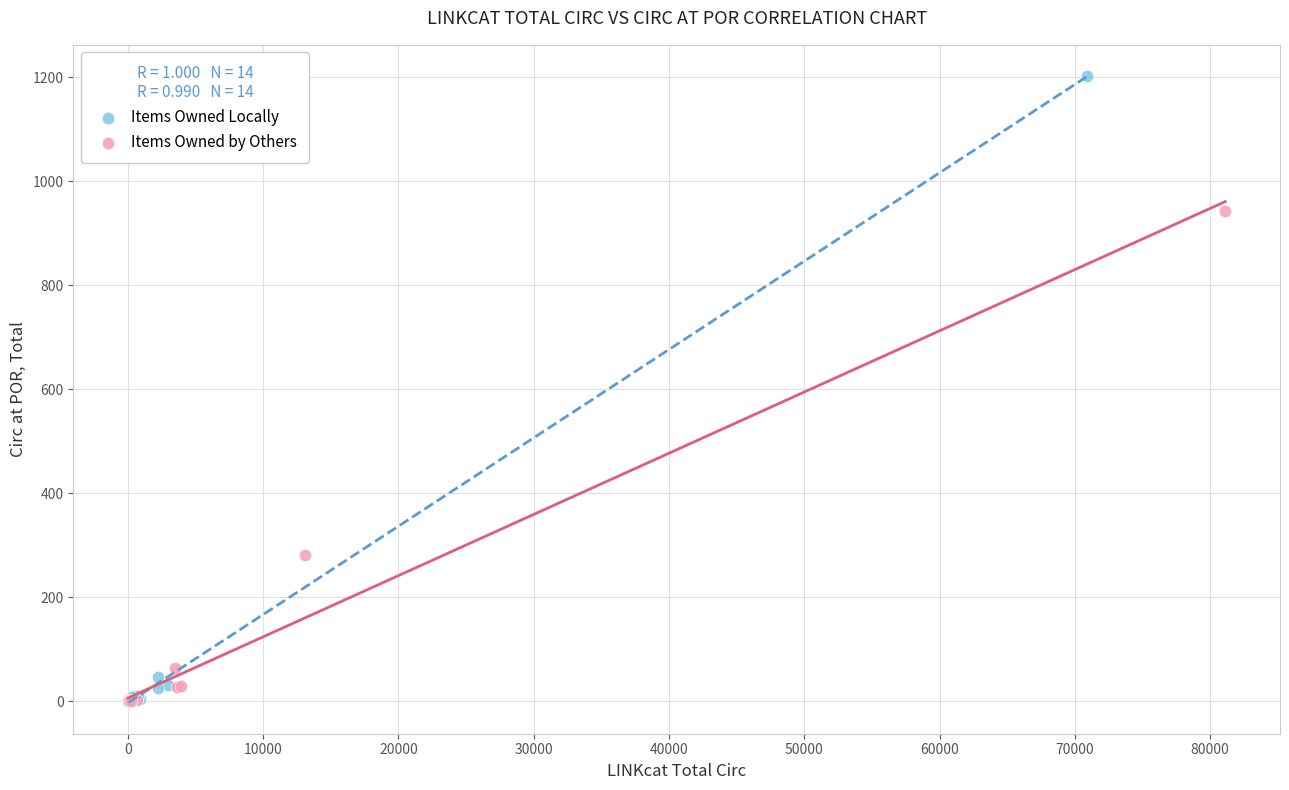

Which series reaches the maximum Y coordinate?

Items Owned Locally